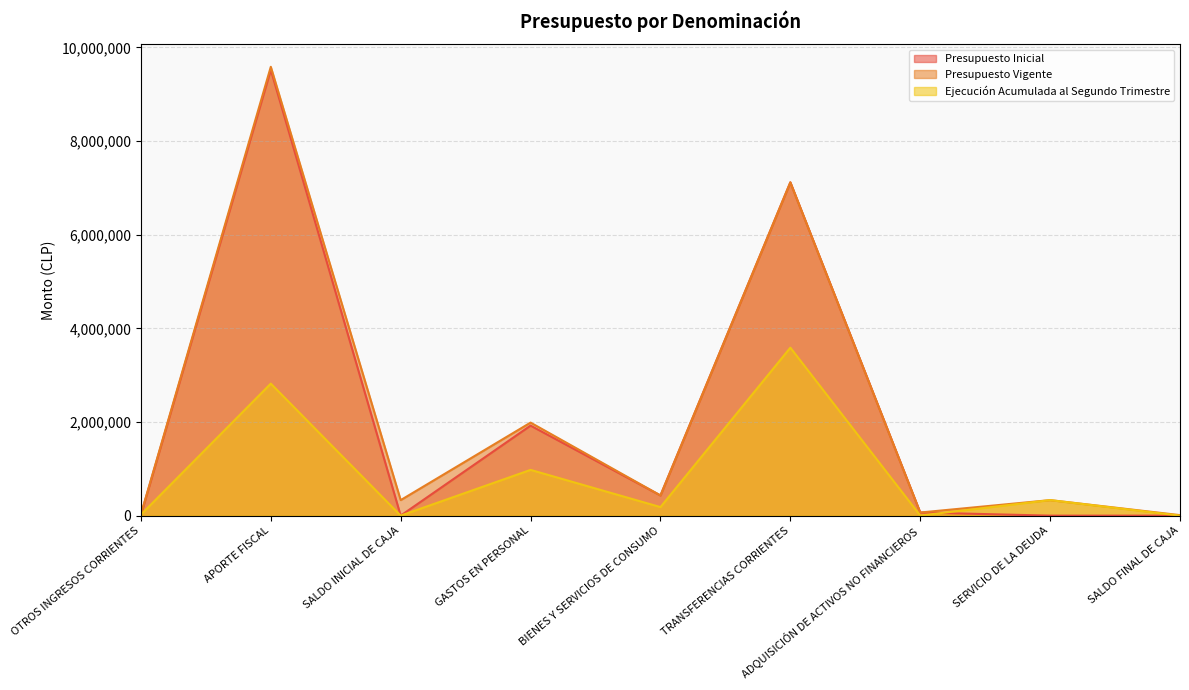

True or false: Presupuesto Vigente and Presupuesto Inicial cross at least once.

False